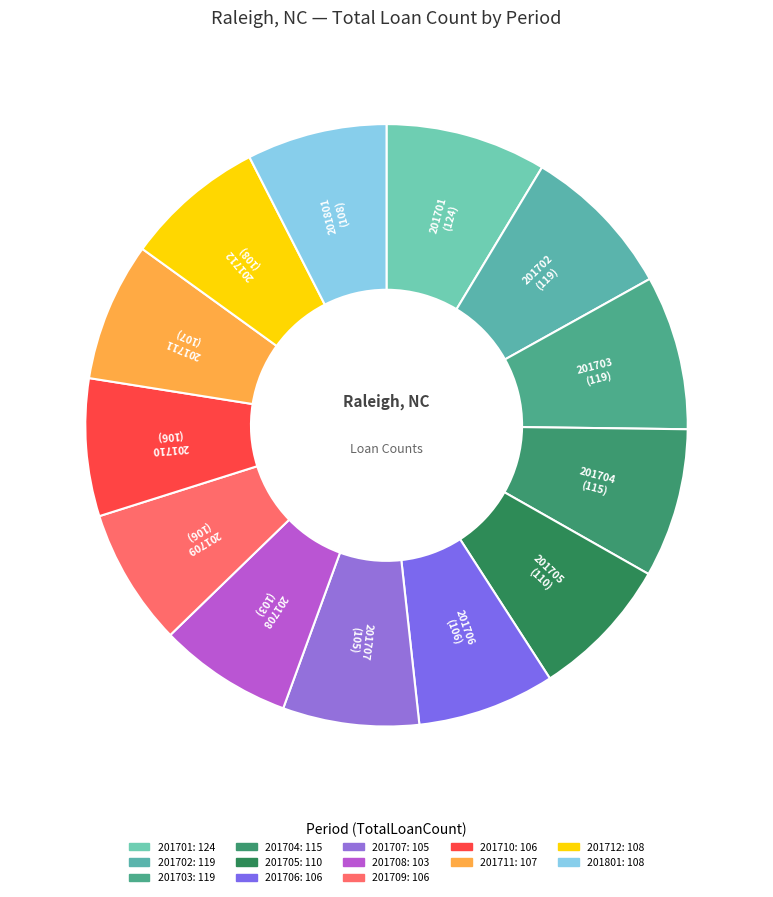

Approximately how many times larger is the value at 201707 compared to 201702?

0.9